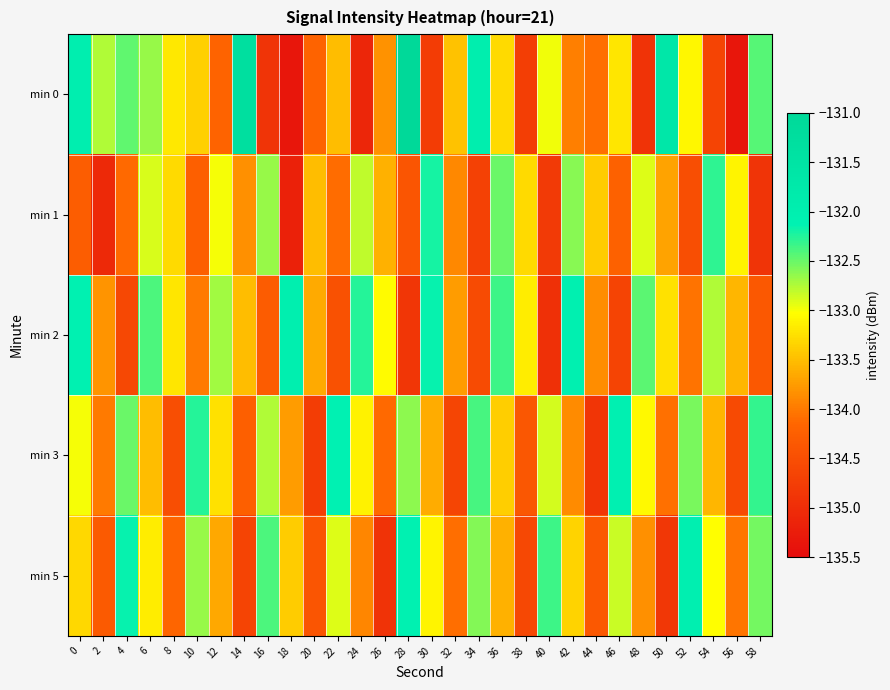

Reading left to right, extract all data points from this chart.

min 0: 0=-132.0	2=-132.7	4=-132.5	6=-132.7	8=-133.2	10=-133.4	12=-134.2	14=-131.3	16=-134.9	18=-135.3	20=-134.2	22=-133.5	24=-135.1	26=-133.8	28=-131.0	30=-134.8	32=-133.5	34=-132.0	36=-133.3	38=-134.7	40=-133.0	42=-134.0	44=-134.1	46=-133.2	48=-134.9	50=-131.7	52=-133.1	54=-134.6	56=-135.4	58=-132.4
min 1: 0=-134.3	2=-135.1	4=-134.1	6=-132.9	8=-133.3	10=-134.2	12=-133.0	14=-133.8	16=-132.7	18=-135.2	20=-133.5	22=-134.1	24=-132.8	26=-133.6	28=-134.4	30=-132.2	32=-133.9	34=-134.7	36=-132.5	38=-133.3	40=-134.8	42=-132.6	44=-133.4	46=-134.2	48=-132.9	50=-133.7	52=-134.5	54=-132.3	56=-133.1	58=-134.9
min 2: 0=-132.1	2=-133.8	4=-134.6	6=-132.4	8=-133.2	10=-134.0	12=-132.7	14=-133.5	16=-134.3	18=-132.0	20=-133.7	22=-134.4	24=-132.2	26=-133.1	28=-134.8	30=-132.2	32=-133.8	34=-134.6	36=-132.3	38=-133.2	40=-134.9	42=-132.1	44=-133.8	46=-134.7	48=-132.4	50=-133.2	52=-134.1	54=-132.8	56=-133.6	58=-134.3
min 3: 0=-133.0	2=-134.0	4=-132.5	6=-133.5	8=-134.5	10=-132.2	12=-133.2	14=-134.2	16=-132.8	18=-133.8	20=-134.8	22=-132.1	24=-133.1	26=-134.1	28=-132.6	30=-133.6	32=-134.6	34=-132.4	36=-133.4	38=-134.4	40=-132.9	42=-133.9	44=-134.9	46=-132.1	48=-133.1	50=-134.1	52=-132.6	54=-133.6	56=-134.6	58=-132.3
min 5: 0=-133.3	2=-134.3	4=-132.2	6=-133.2	8=-134.2	10=-132.7	12=-133.7	14=-134.7	16=-132.4	18=-133.4	20=-134.4	22=-132.9	24=-133.9	26=-134.9	28=-132.1	30=-133.1	32=-134.1	34=-132.6	36=-133.6	38=-134.6	40=-132.3	42=-133.3	44=-134.3	46=-132.8	48=-133.8	50=-134.8	52=-132.0	54=-133.0	56=-134.0	58=-132.5